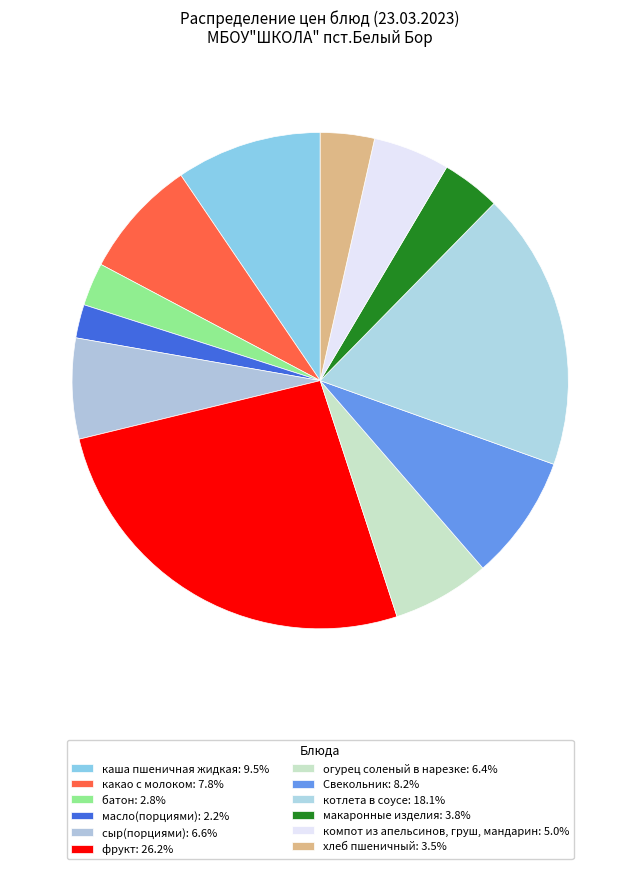

What portion of the pie excludes огурец соленый в нарезке?

93.6%